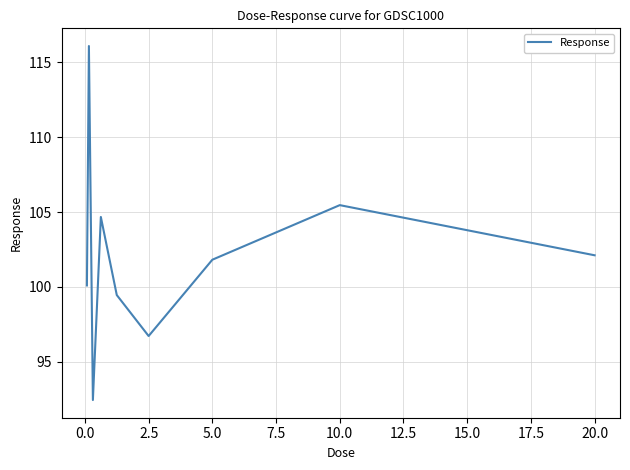

What is the greatest value displayed?

116.1